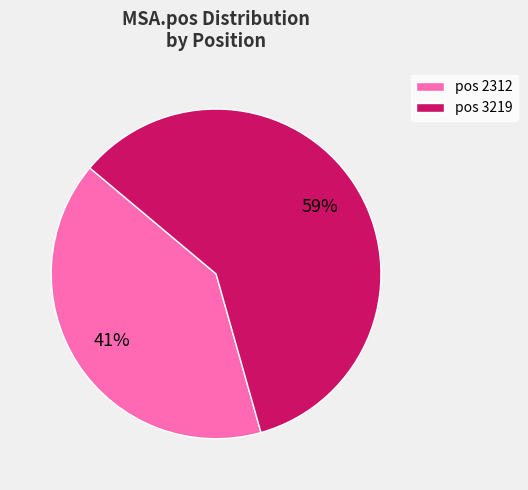

Do pos 3219 and pos 2312 together represent more than half of the pie?

Yes